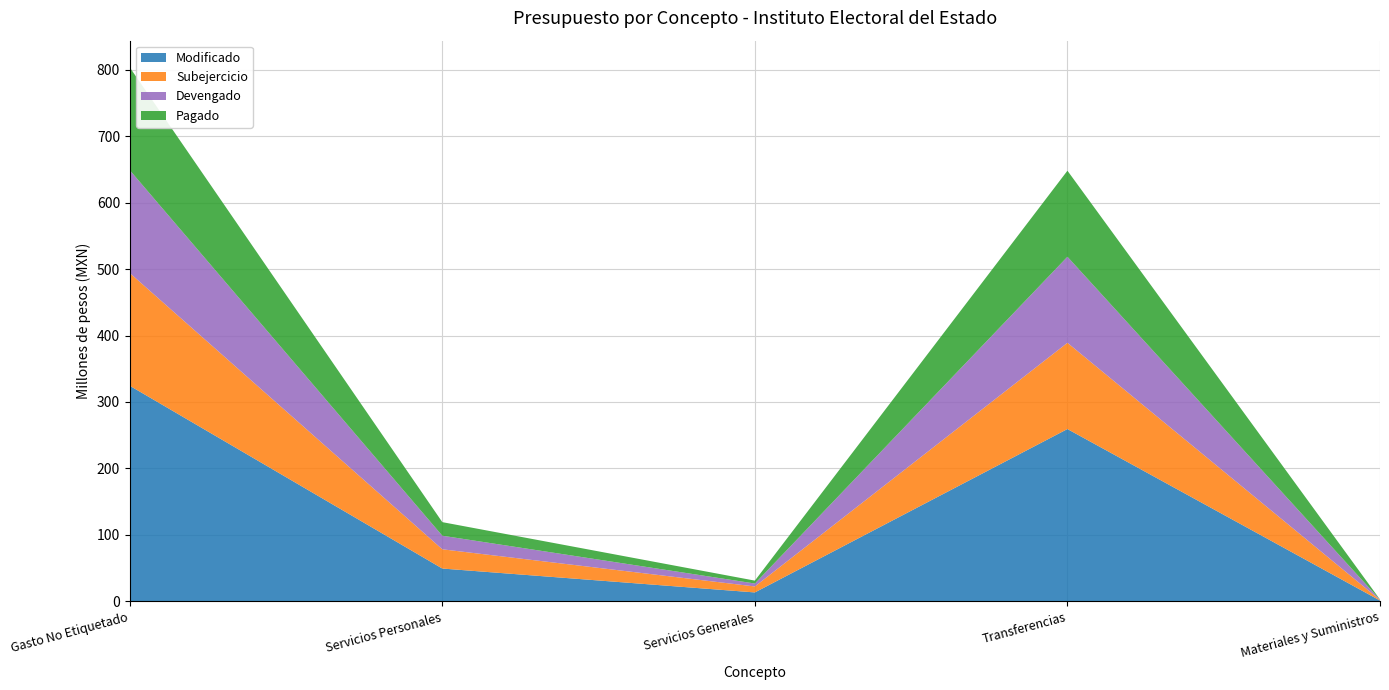

Reading left to right, transcribe all the data shown in this chart.

Modificado: 324395306.6	49374241.3	13418952.3	259256599.0	1221023.9
Subejercicio: 169636176.1	28945524.6	8972635.2	129778299.9	843349.3
Devengado: 154759130.5	20428716.6	4446317.1	129478299.1	377674.5
Pagado: 154660696.1	20428716.6	4348625.3	129478299.1	376931.9